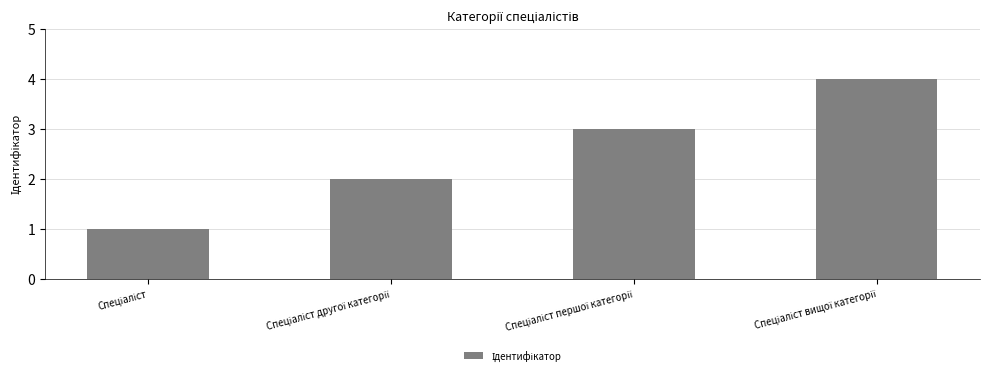

What is the sum of all values?

10